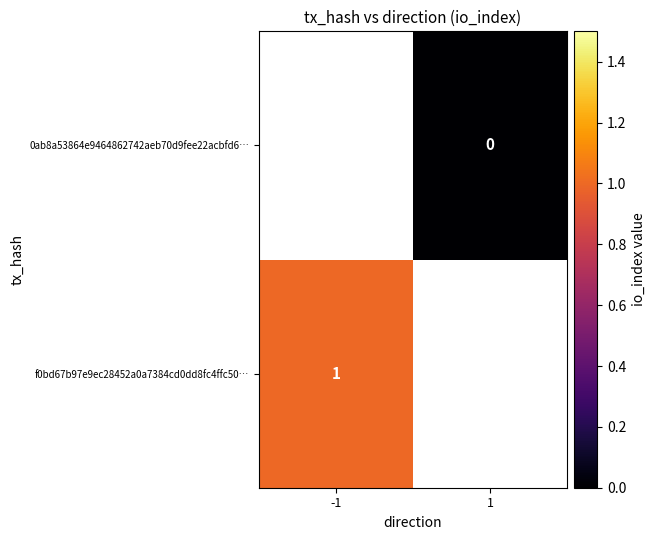

Is the value of 0ab8a53864e9464862742aeb70d9fee22acbfd6… at 1 greater than the value of f0bd67b97e9ec28452a0a7384cd0dd8fc4ffc50… at -1?

No